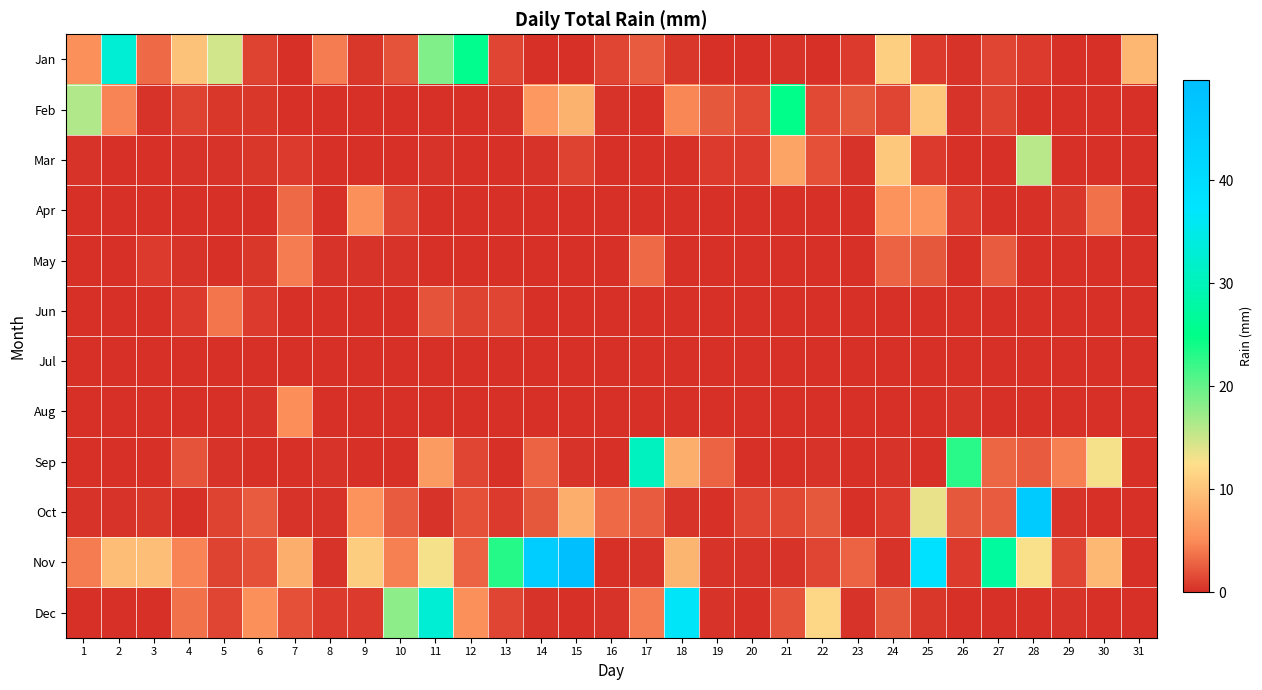

Which category has the lowest value across all series?

7